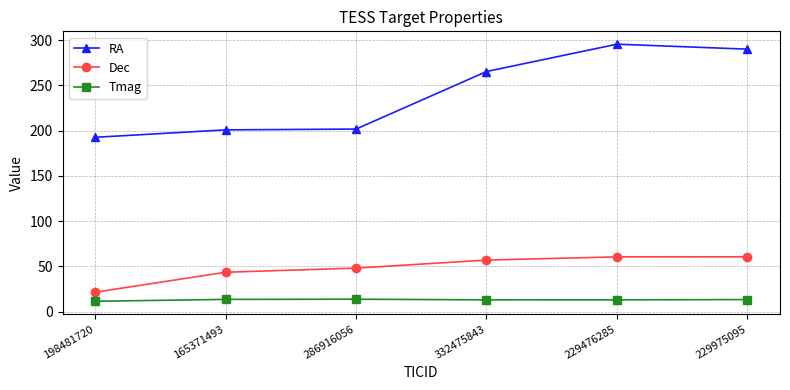

What is the spread (max minus min) of values at 286916056?

188.0